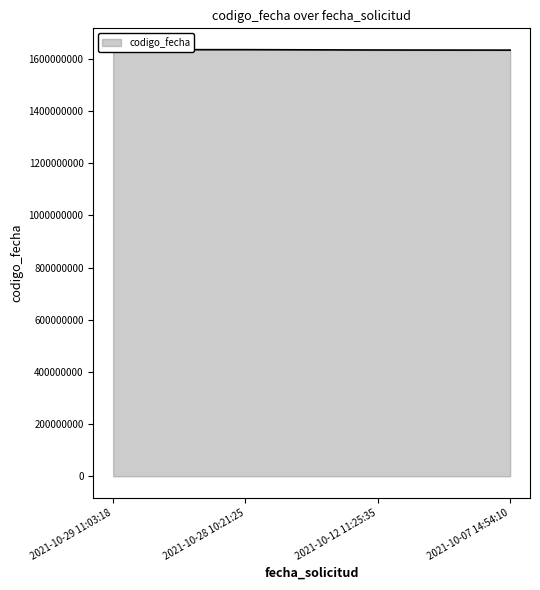

What is the minimum value shown in the chart?

1633770792